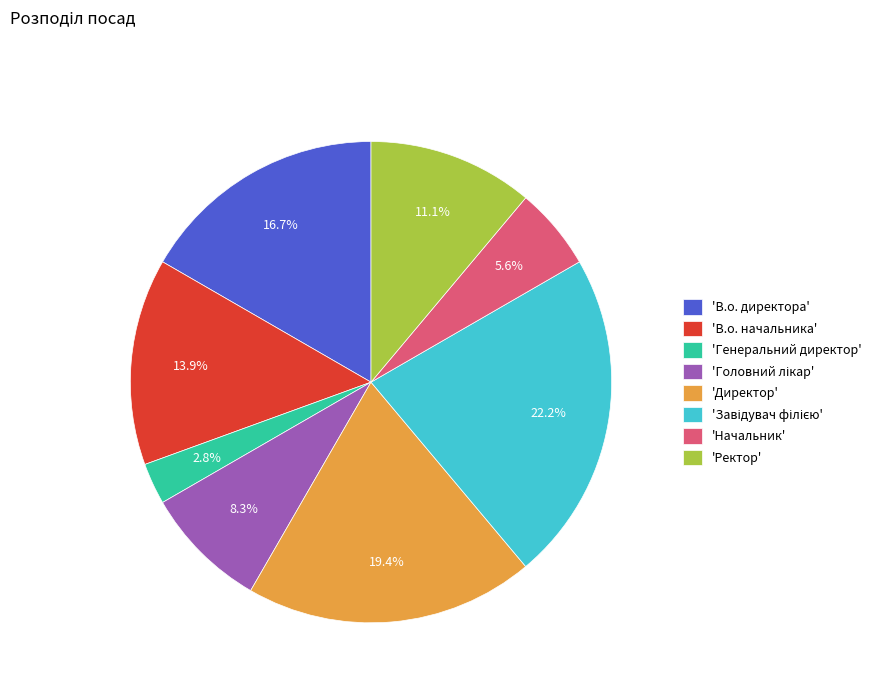

What percentage is NOT represented by 'Генеральний директор'?

97.2%